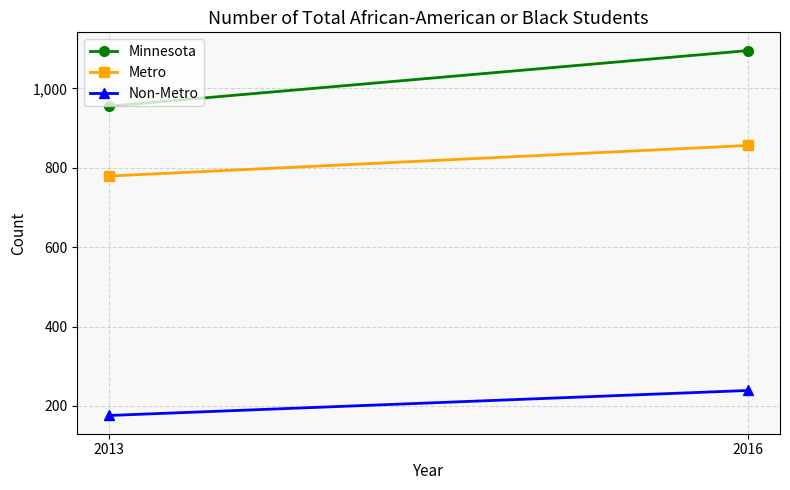

What is the average value of the Minnesota series?

1025